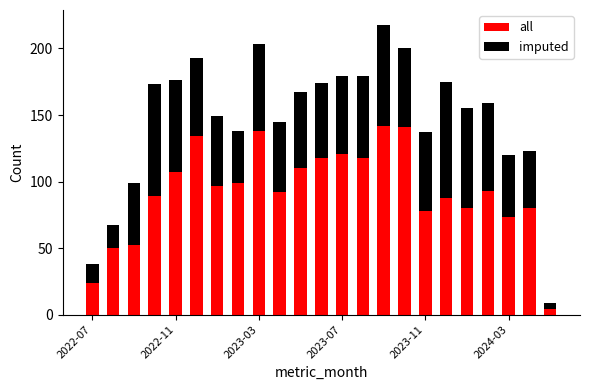

List the series in order of their overall mean, lowest first.

imputed, all